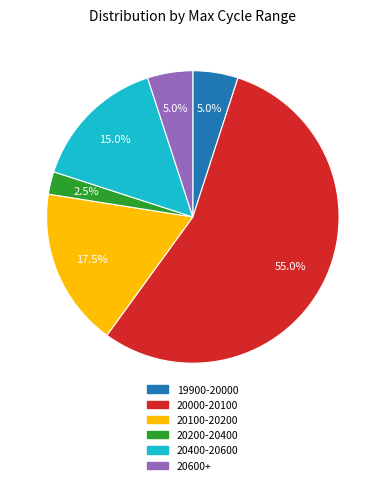

Is there a majority slice in this chart?

Yes